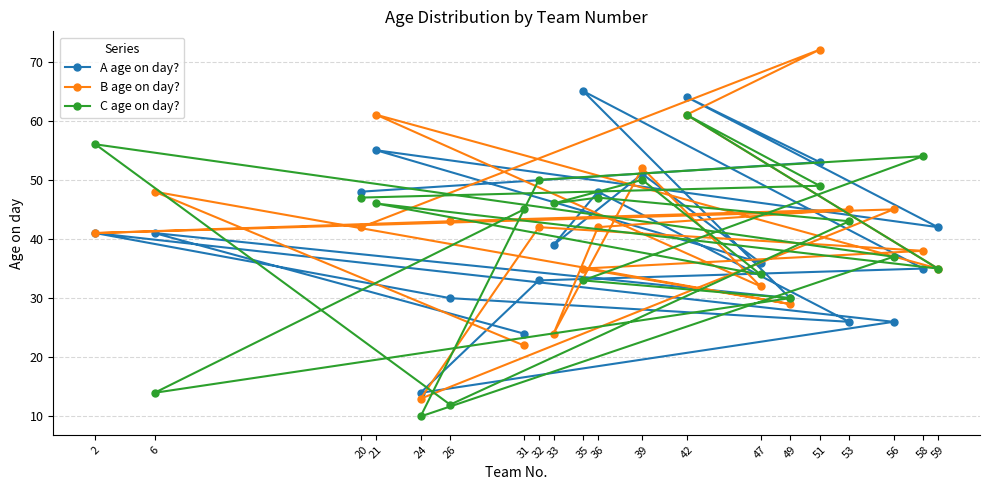

What is the spread (max minus min) of values at 20?

6